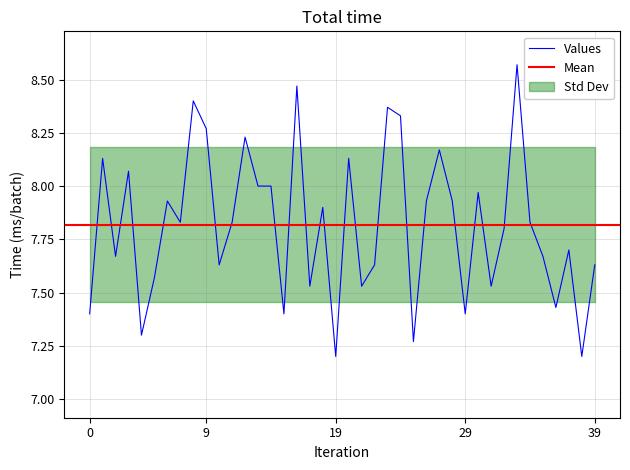

What is the lowest value of the Values series?

7.2